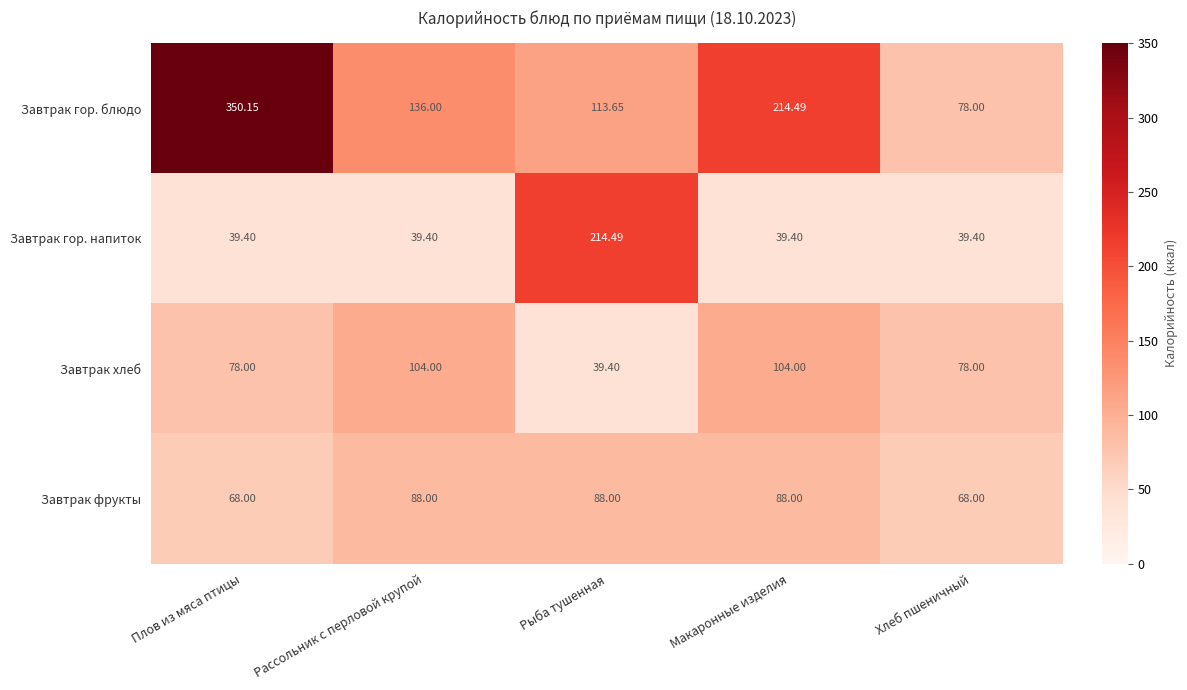

Is the value of Завтрак фрукты at Рассольник с перловой крупой greater than the value of Завтрак хлеб at Рыба тушенная?

Yes